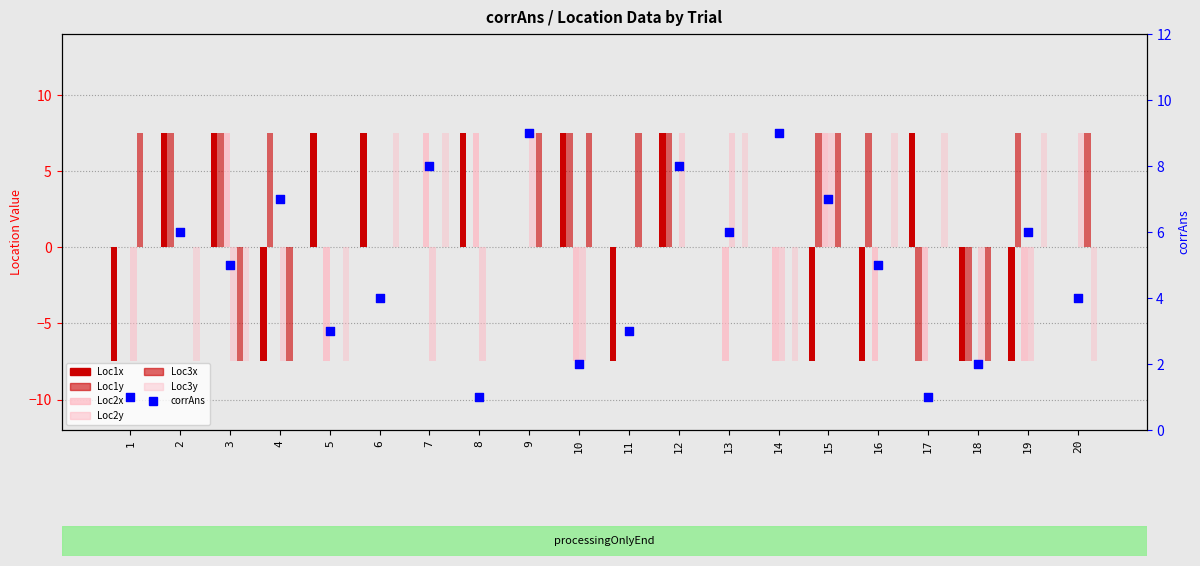

Which series has the largest Y range (max minus min)?

Loc1x